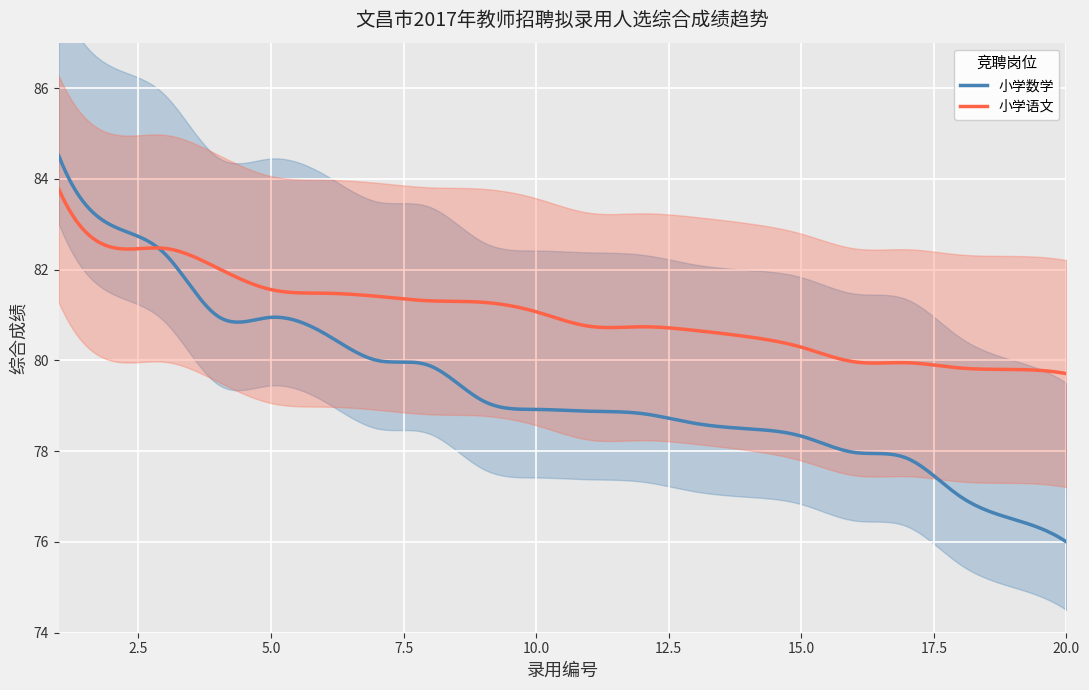

What is the difference between the maximum and minimum values in the 小学数学 series?

8.5